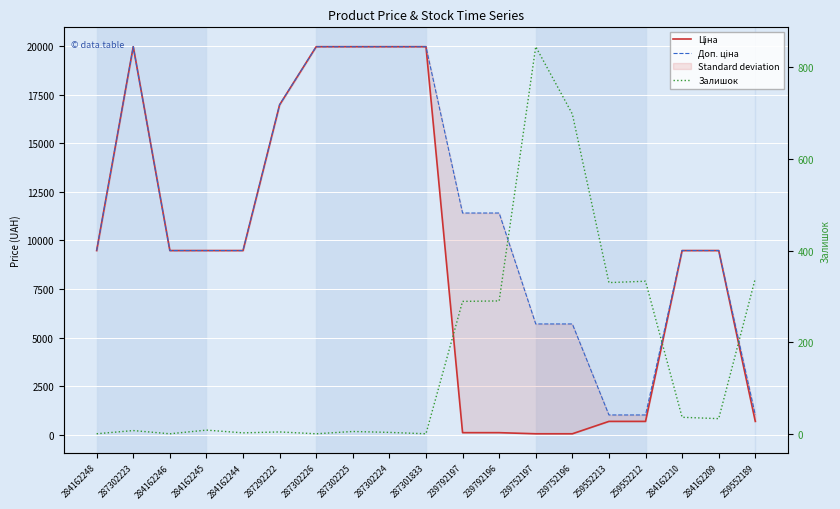

Is it true that Залишок equals 4.1 at 284162245?

False